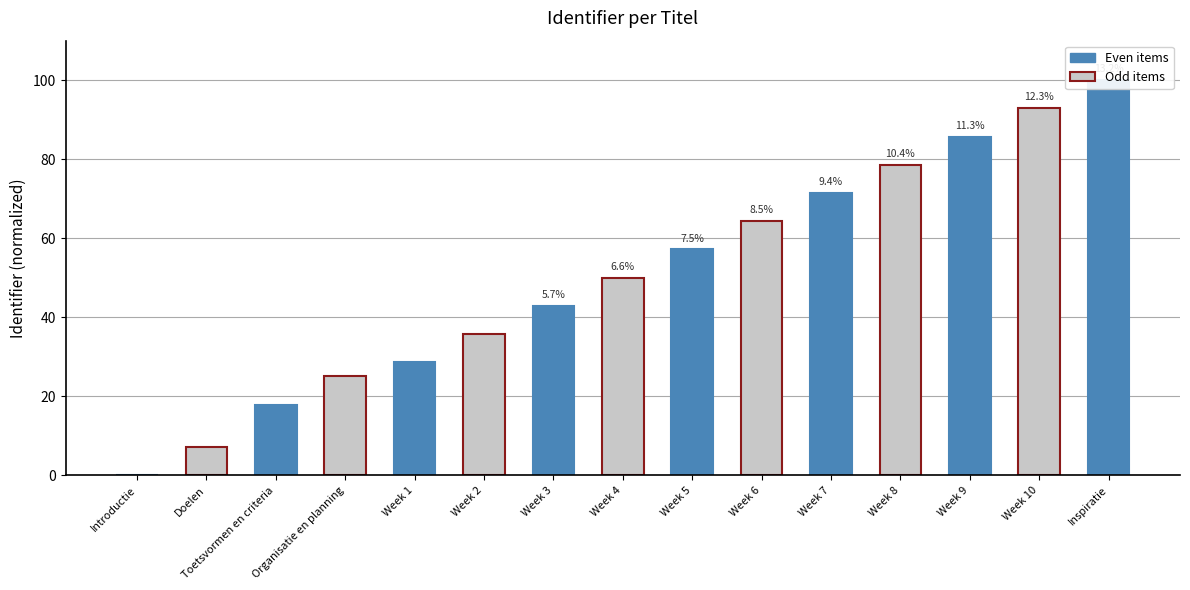

What is the difference between the maximum and minimum values?

100.0